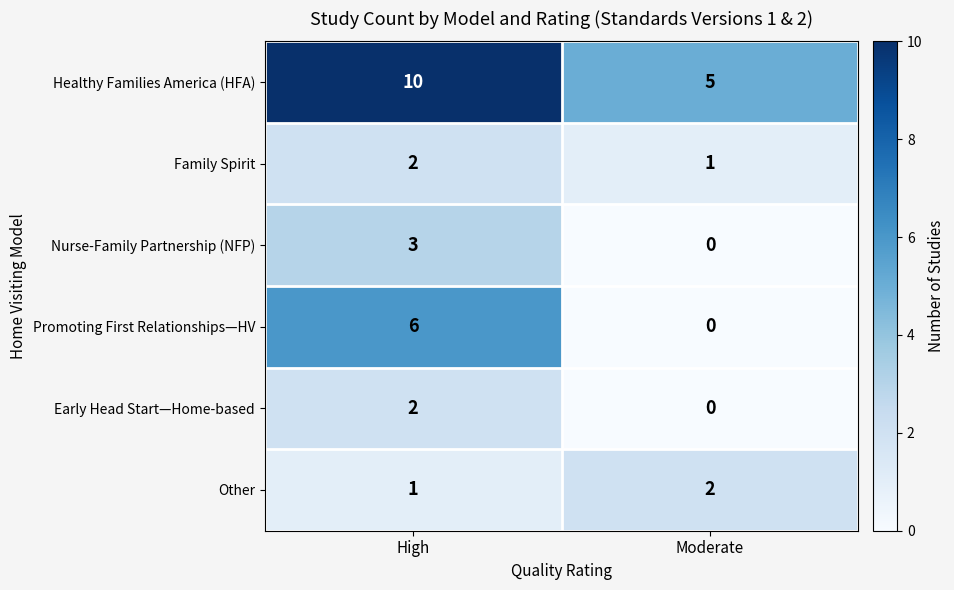

Count the number of data series in this chart.

6